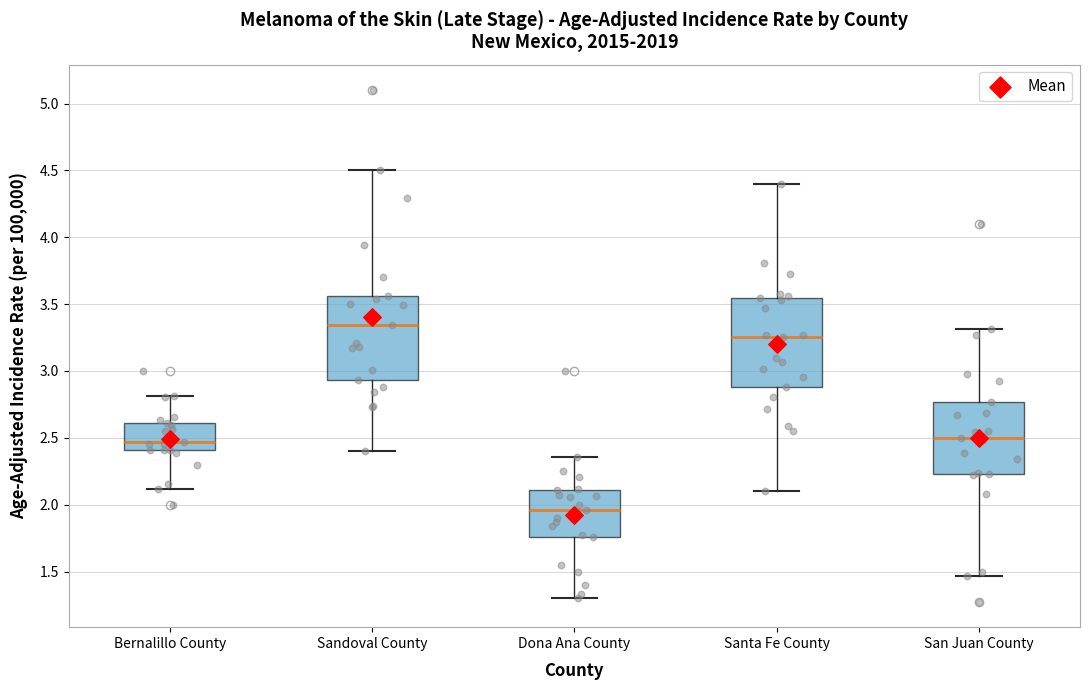

Reading left to right, read every box against the y-axis: the position of its median line, the range the box covers, and the ends of its whiskers. The values are not printed on the chart, so give them approximately, as read against the axis.

Bernalillo County: median 2.45, box 2.40 to 2.60, whiskers 2.10 to 2.80
Sandoval County: median 3.35, box 2.95 to 3.55, whiskers 2.40 to 4.50
Dona Ana County: median 1.95, box 1.75 to 2.10, whiskers 1.30 to 2.35
Santa Fe County: median 3.25, box 2.90 to 3.55, whiskers 2.10 to 4.40
San Juan County: median 2.50, box 2.25 to 2.75, whiskers 1.45 to 3.30